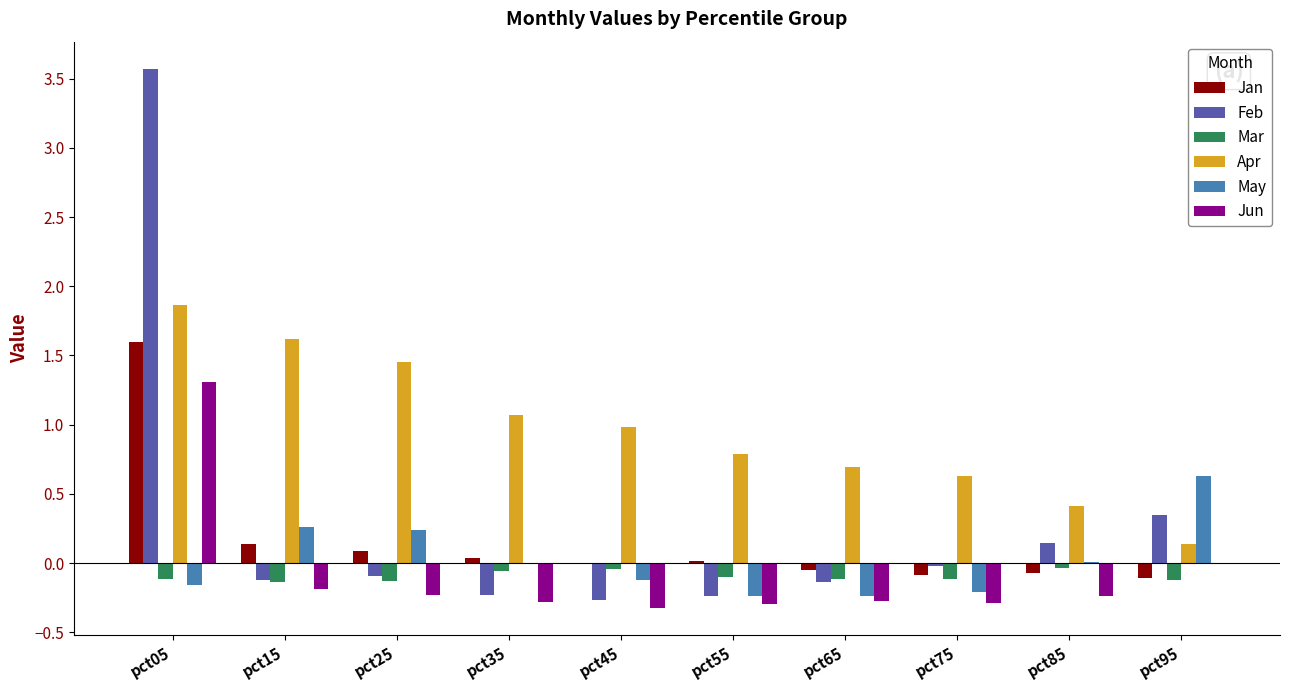

What is the total value across all series at pct05?

8.1